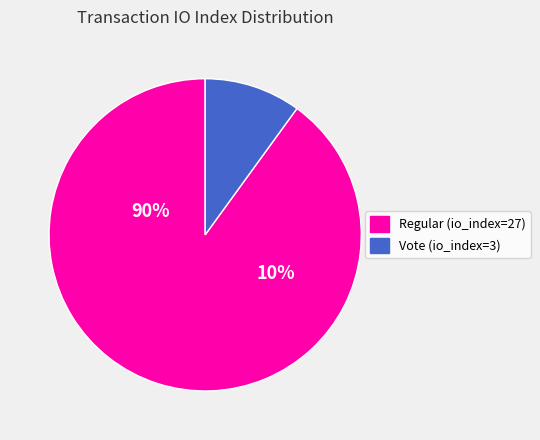

True or false: Vote (io_index=3) accounts for 10% of the total.

True